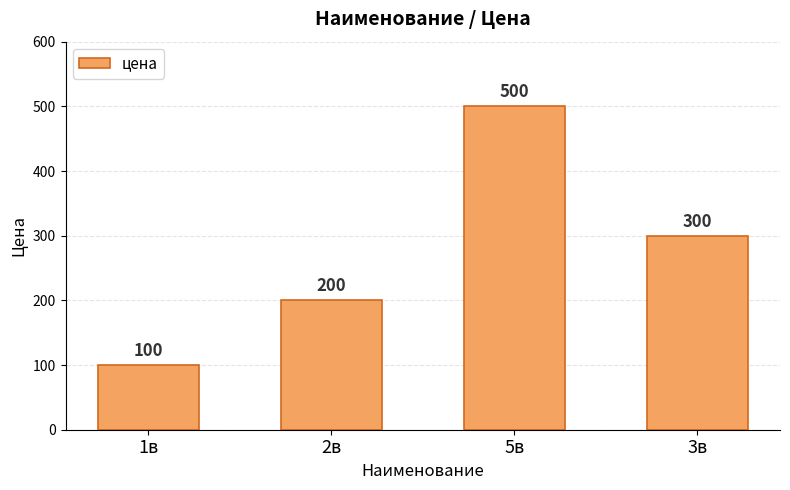

Where is the data nearest to the value 300?

3в